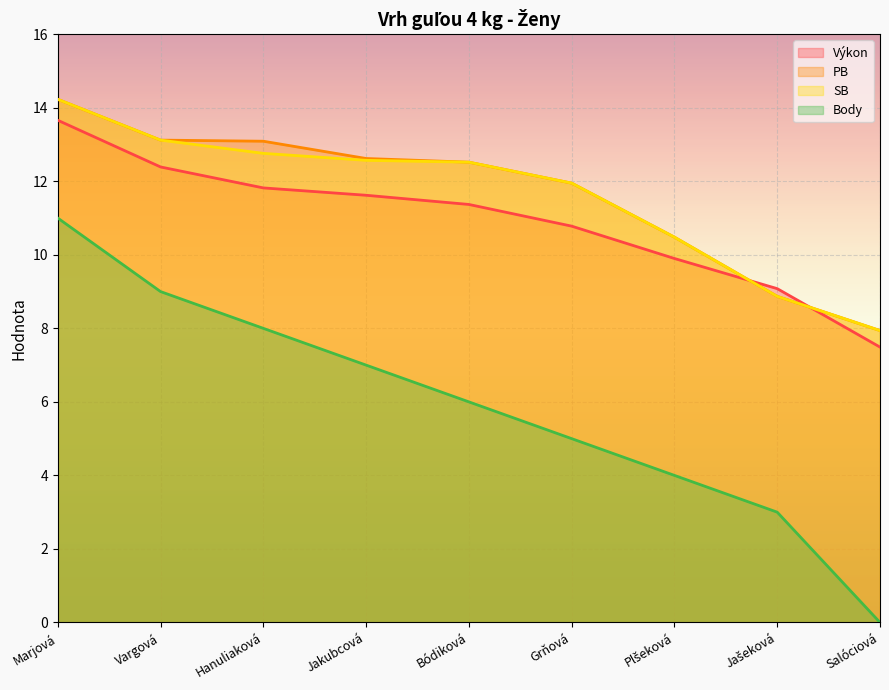

Is it true that SB equals 5.1 at Grňová?

False